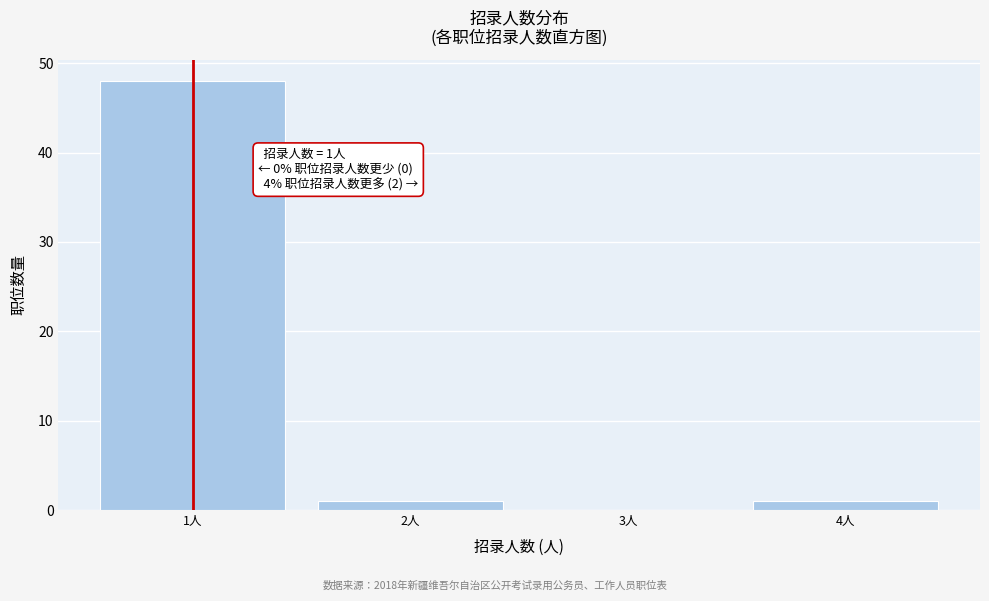

Reading left to right, extract all data points from this chart.

1人=48	2人=1	3人=0	4人=1